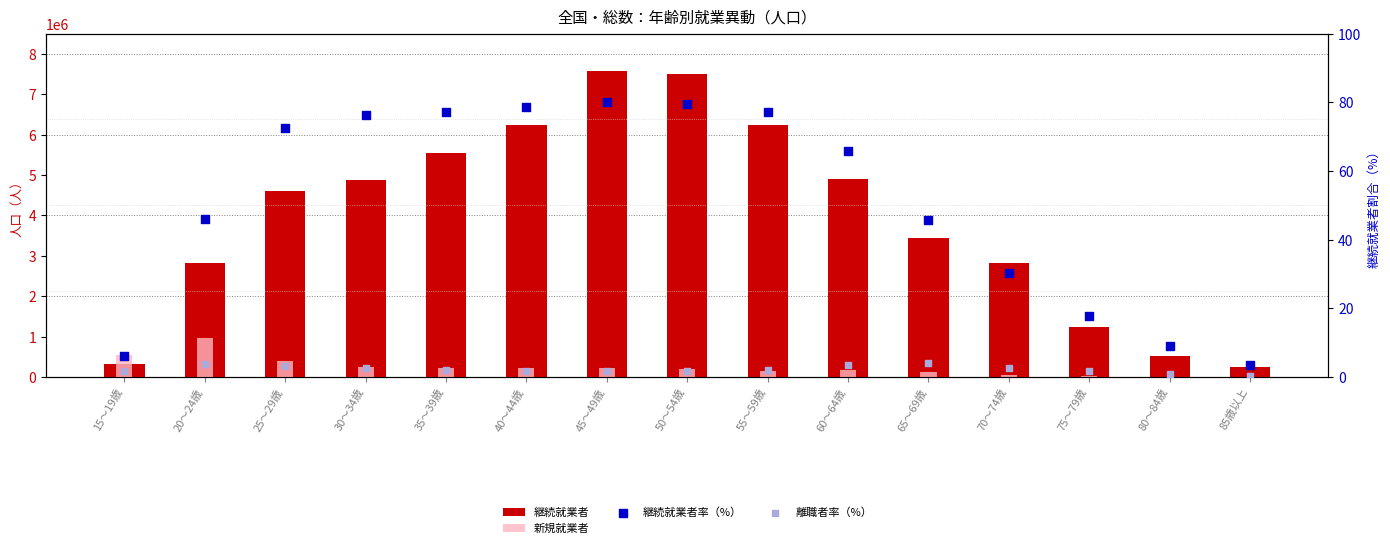

Which series contains the highest Y value?

継続就業者